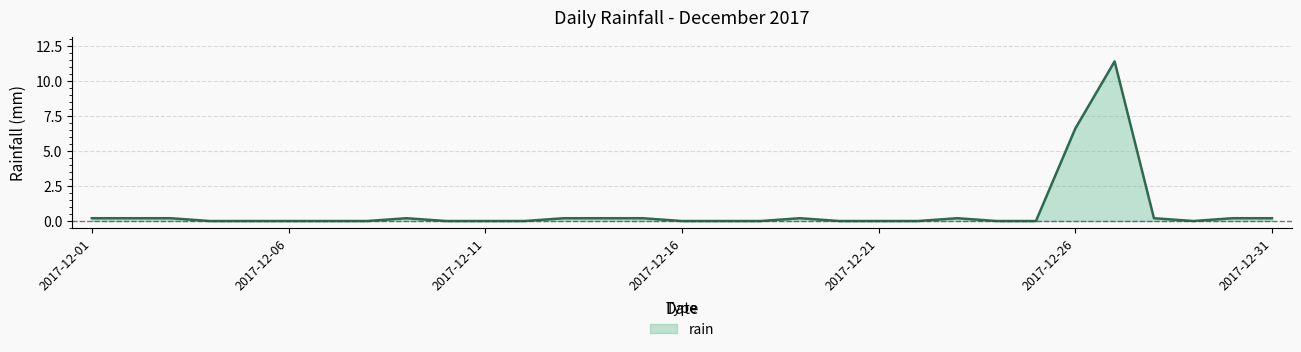

What is the average value?

0.7